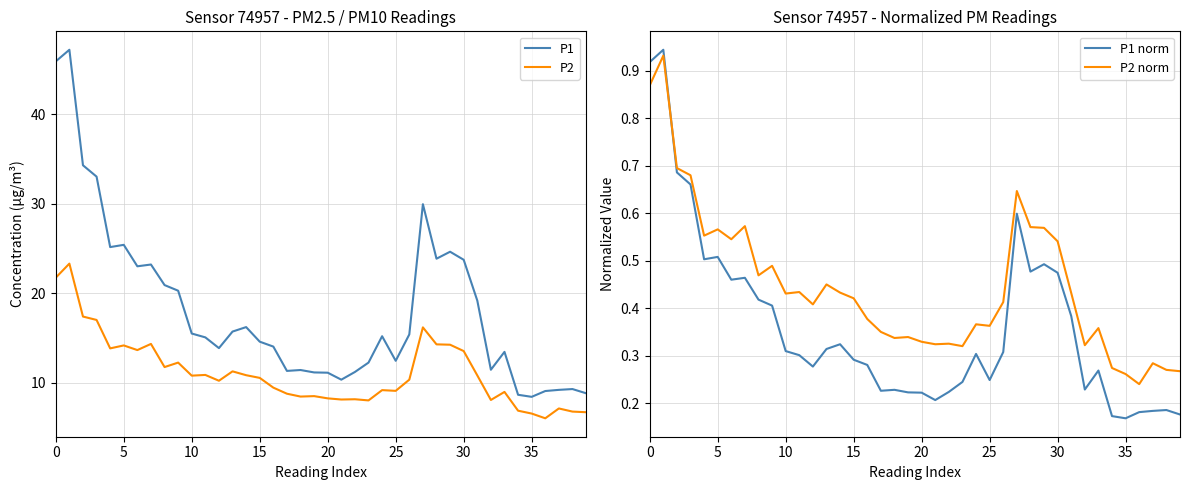

In P1, how many points are higher than both neighbors (excluding endpoints)?

10